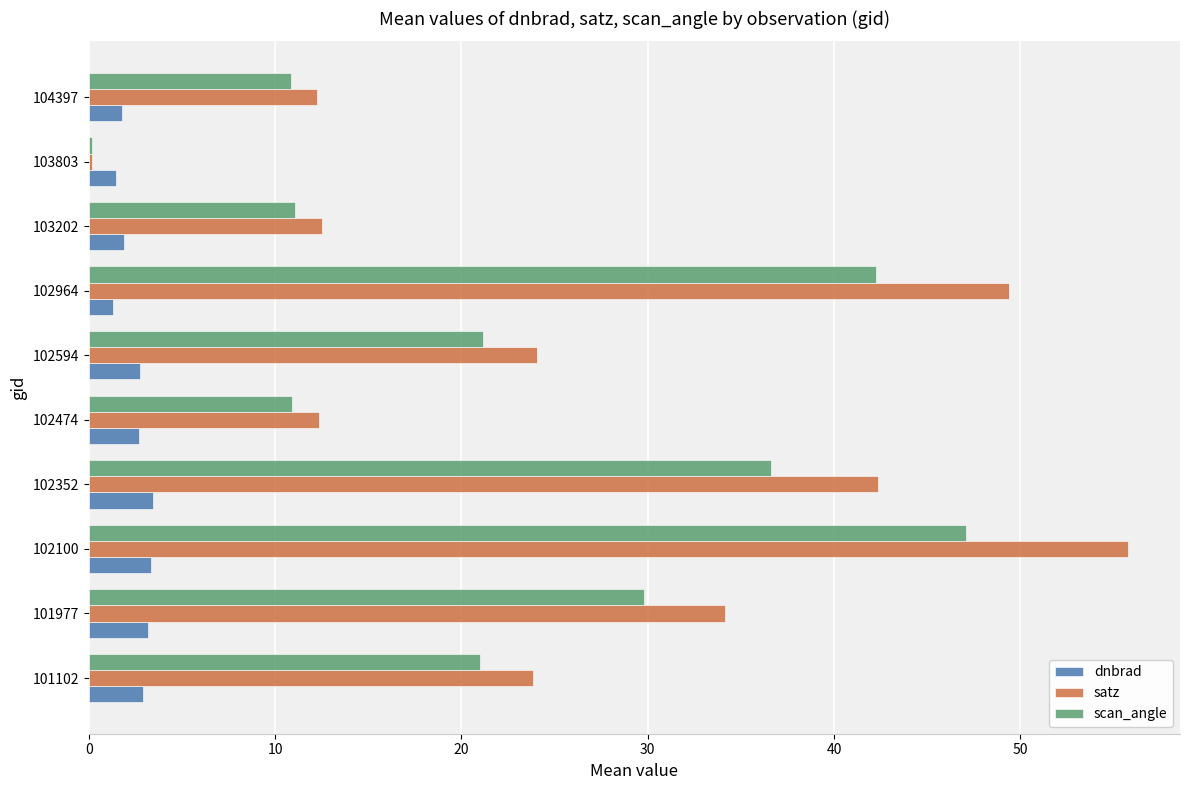

What is the highest value of the dnbrad series?

3.4